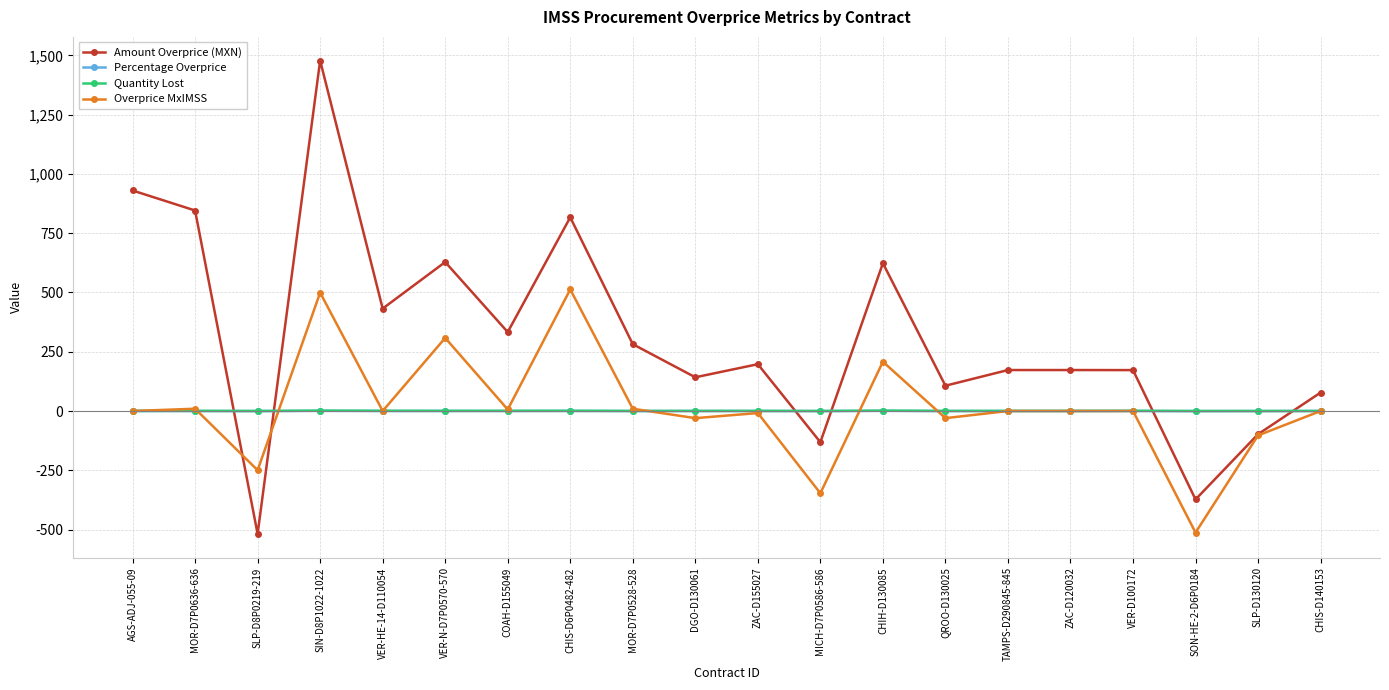

Which series changed the most between VER-N-D7P0570-570 and CHIS-D140153?

Amount Overprice (MXN)